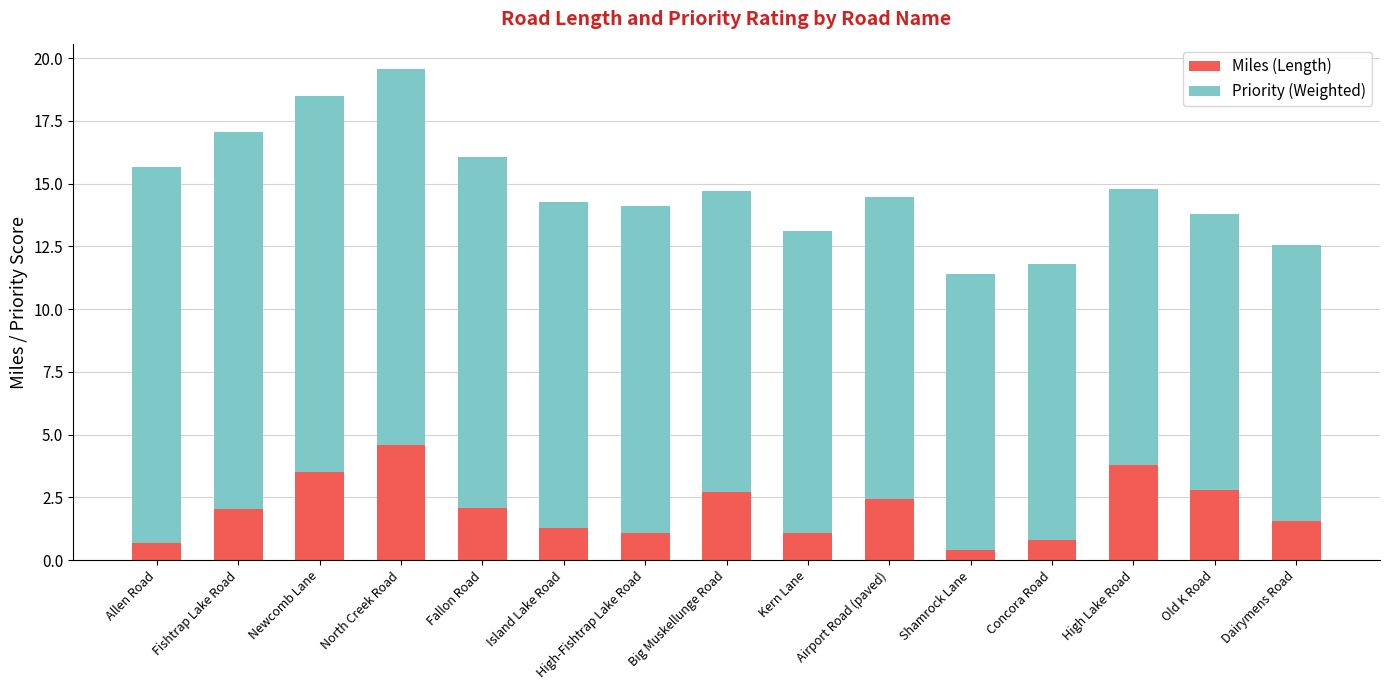

What is the total value across all series at Kern Lane?

13.1